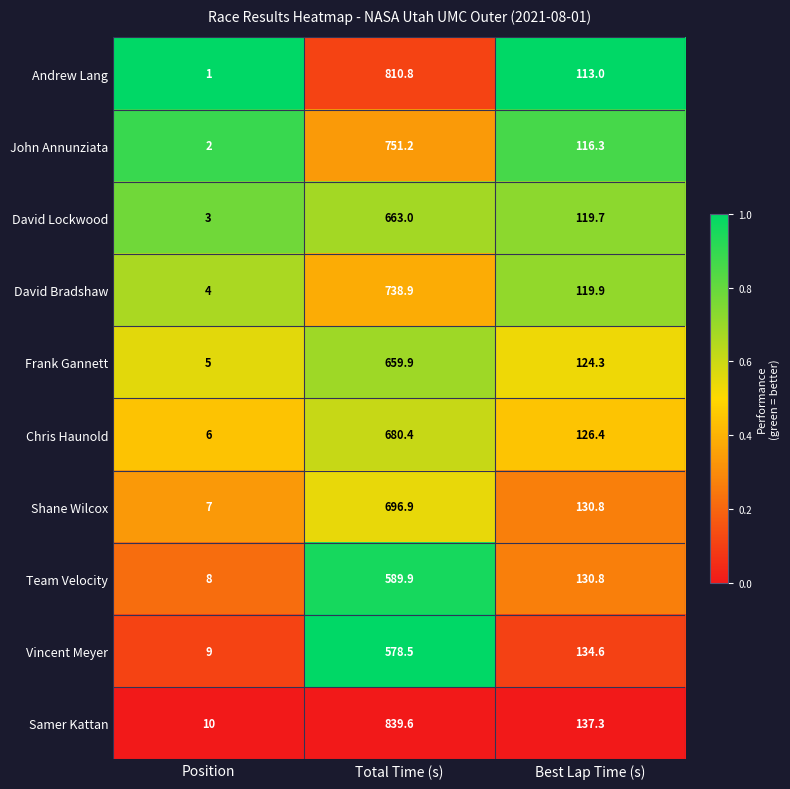

What is the difference between the Vincent Meyer values at Position and Total Time (s)?

569.5